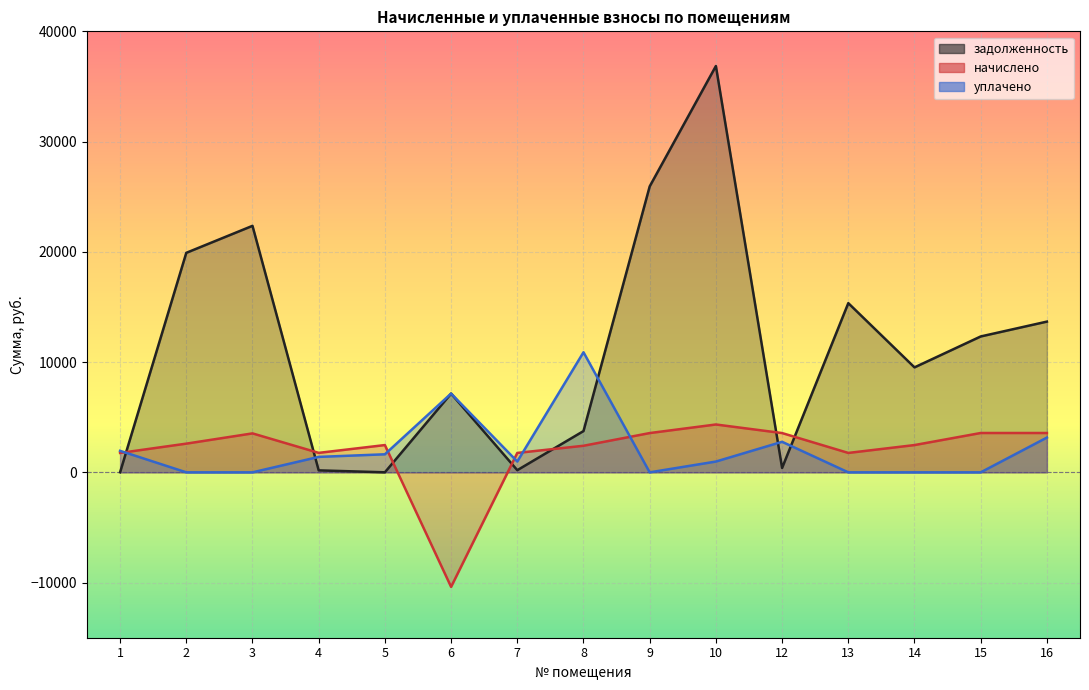

How many interior local peaks does the задолженность series have?

4